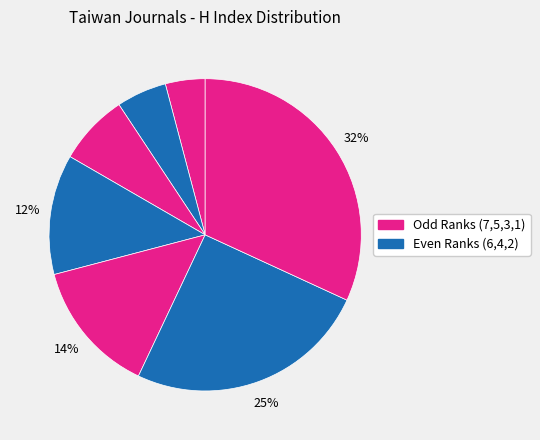

Count the number of slices in the pie.

7